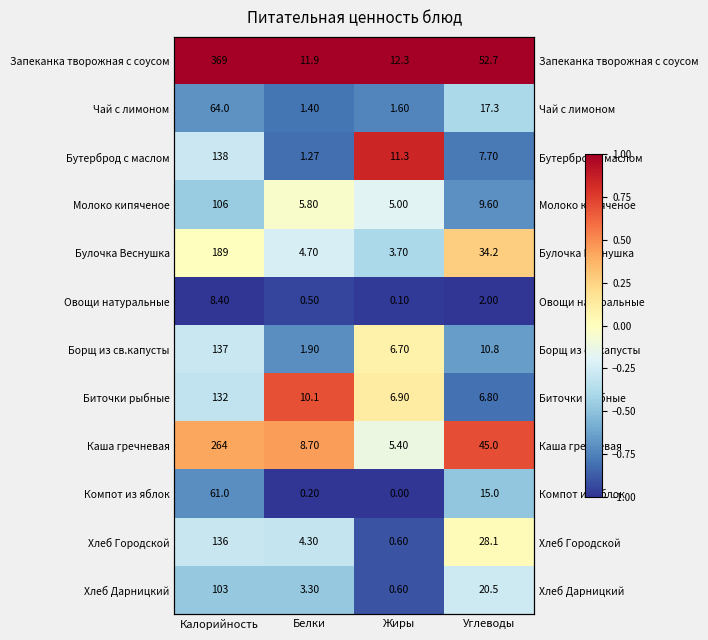

True or false: Хлеб Дарницкий has a value of -0.3 at Углеводы.

True